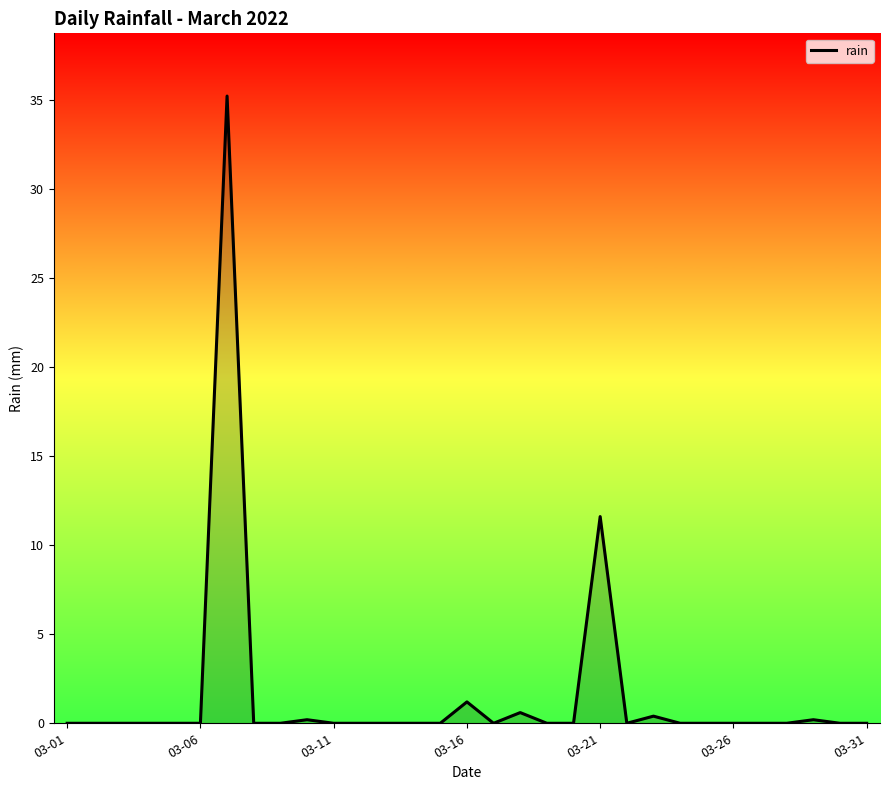

What is the difference between the maximum and minimum values?

35.2